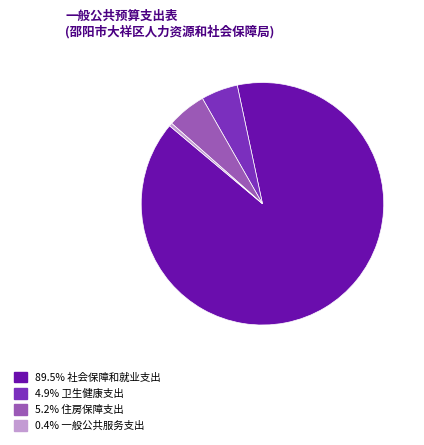

Is there a majority slice in this chart?

Yes